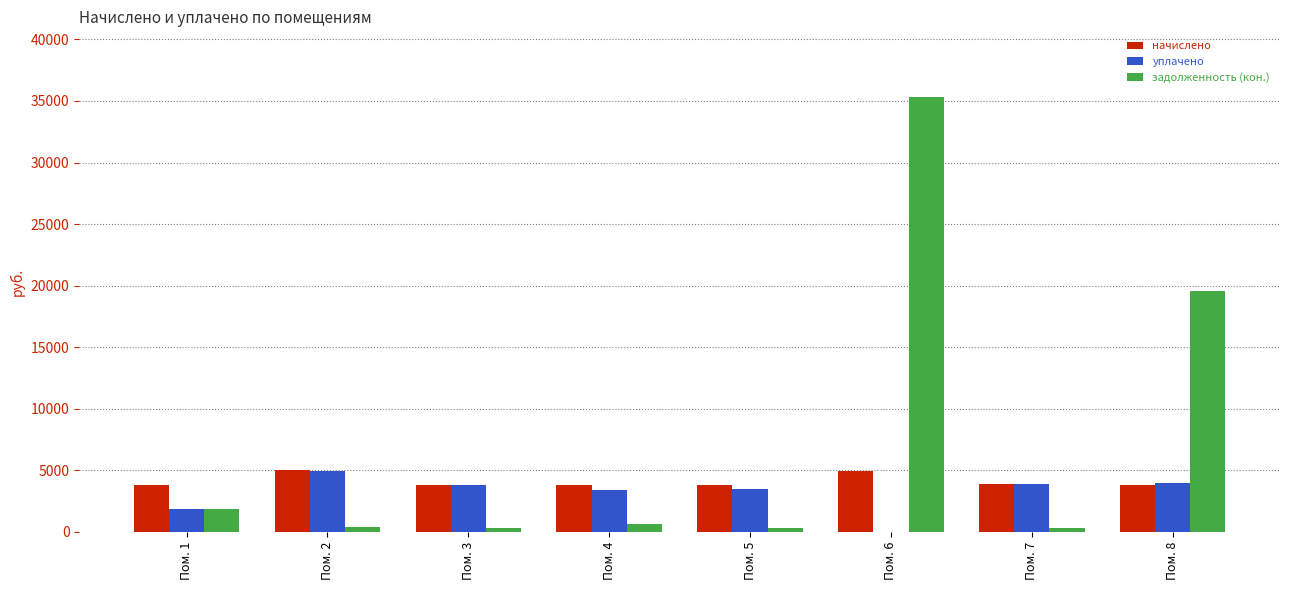

At which category is the sum across all series the highest?

Пом. 6